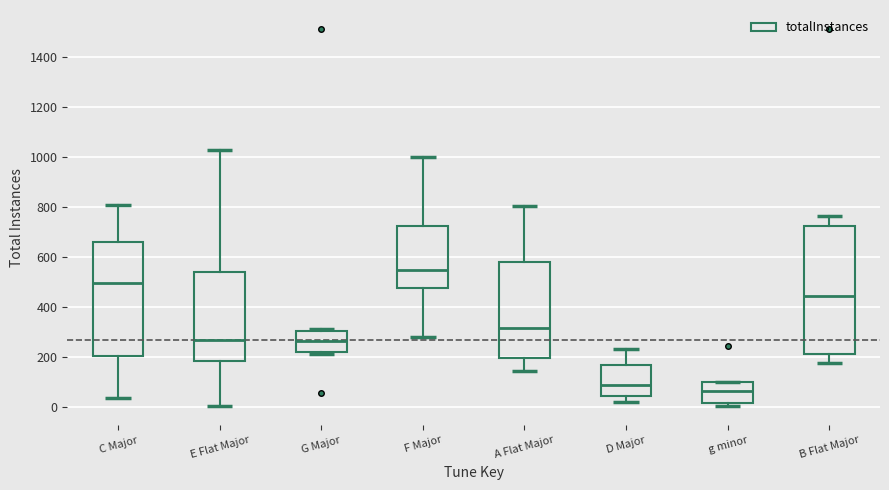

Reading left to right, transcribe this box plot: for each box, give where its median line is, the range the box spans, and where its two whiskers end, as read against the y-axis. The values are not printed on the chart, so give them approximately, as read against the axis.

C Major: median 500, box 200 to 660, whiskers 40 to 800
E Flat Major: median 260, box 180 to 540, whiskers 0 to 1020
G Major: median 260, box 220 to 300, whiskers 220 (just below the box's lower edge) to 320
F Major: median 540, box 480 to 720, whiskers 280 to 1000
A Flat Major: median 320, box 200 to 580, whiskers 140 to 800
D Major: median 80, box 40 to 160, whiskers 20 to 240
g minor: median 60, box 20 to 100, whiskers 0 to 100
B Flat Major: median 440, box 220 to 720, whiskers 180 to 760